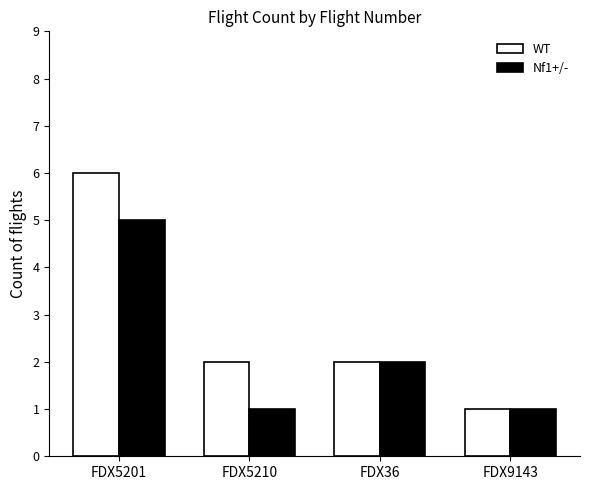

Is it true that Nf1+/- equals 3 at FDX36?

False